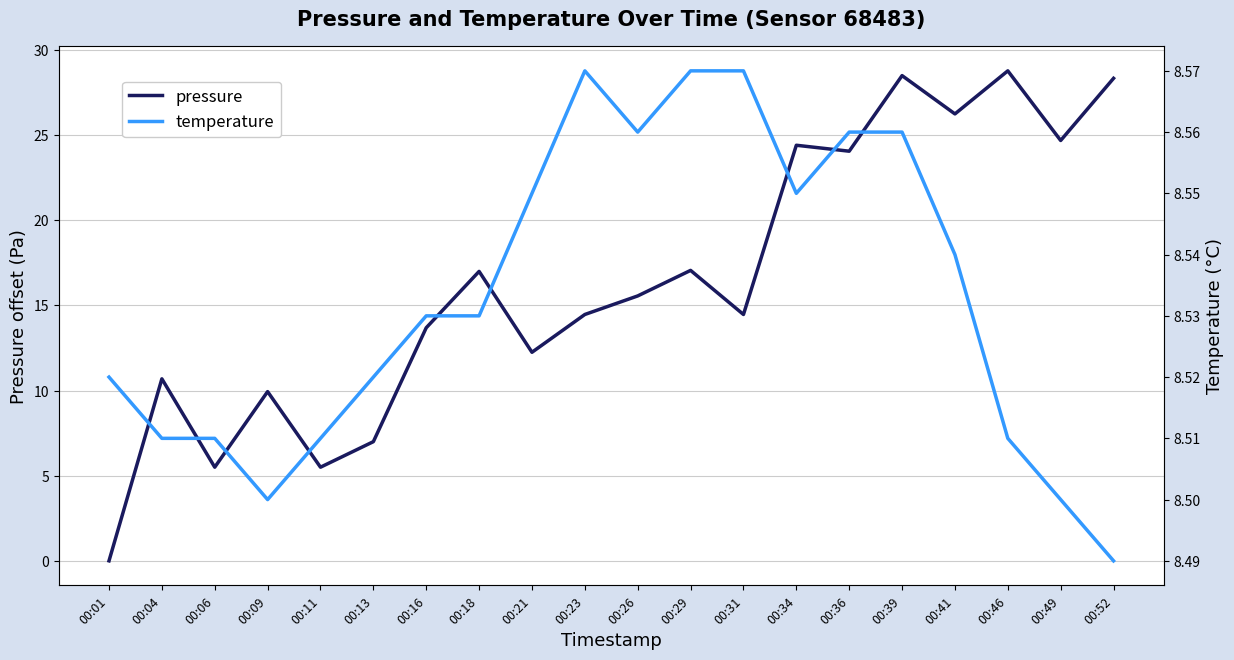

How many interior local valleys does the temperature series have?

3